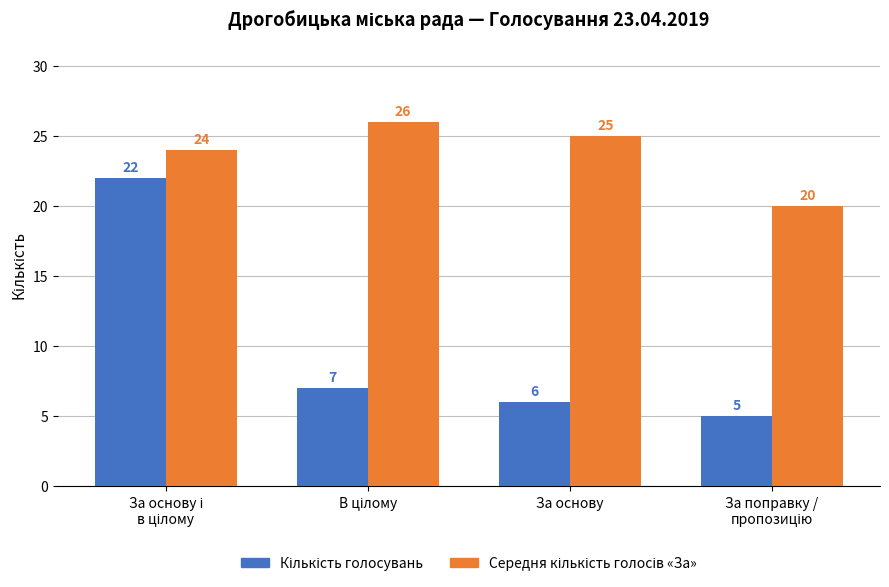

What is the total value across all series at За основу?

31